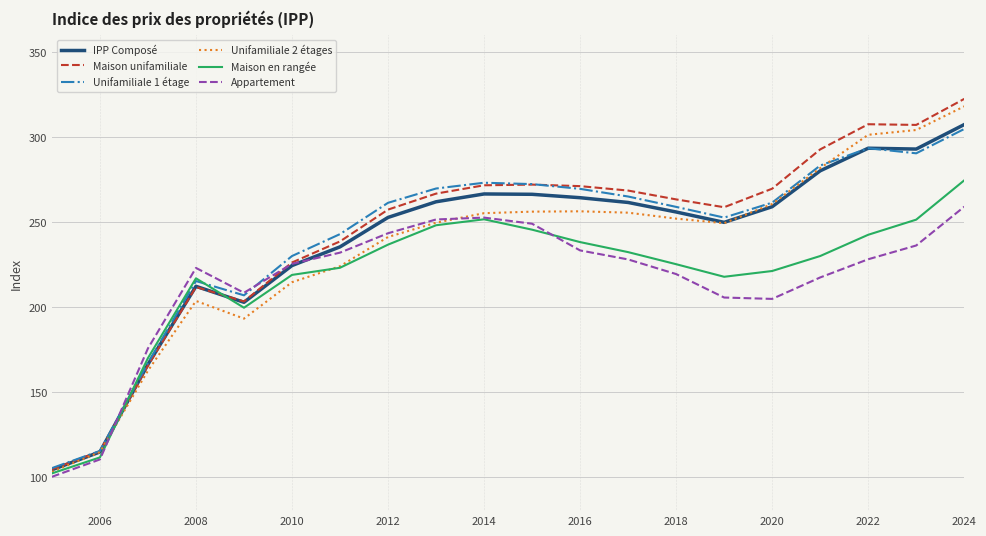

Which series has the widest spread of values?

Maison unifamiliale